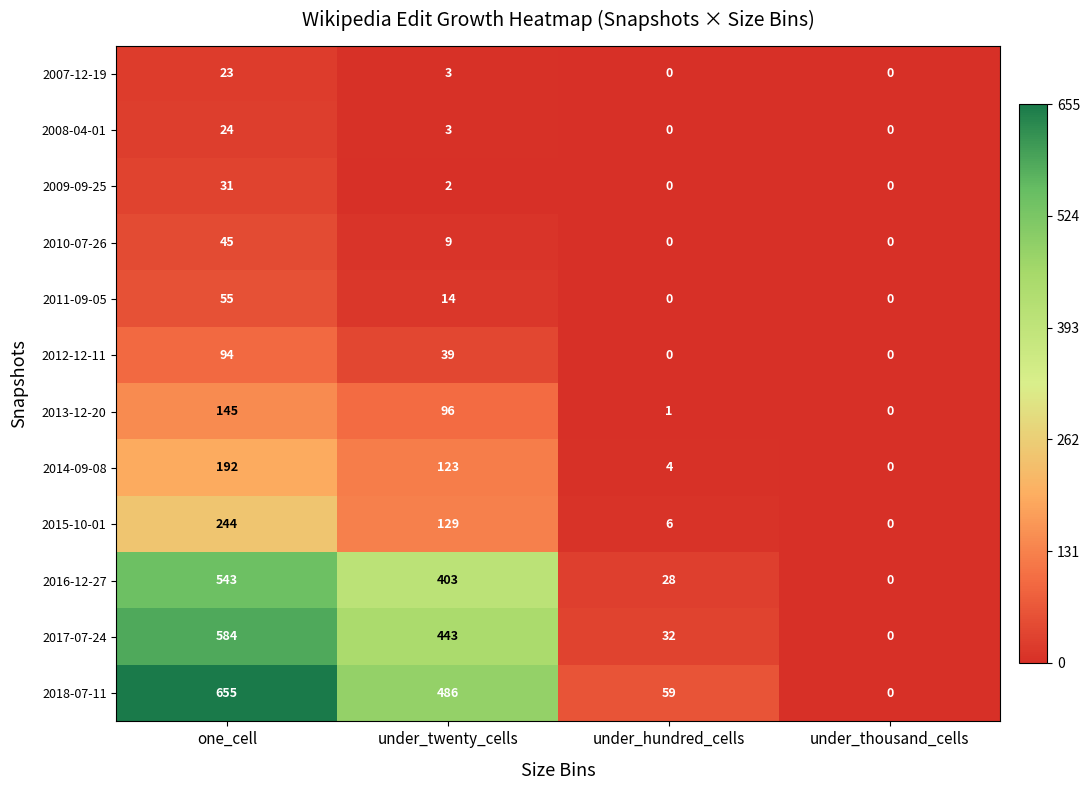

Rank the series by their maximum value, from lowest to highest.

2007-12-19, 2008-04-01, 2009-09-25, 2010-07-26, 2011-09-05, 2012-12-11, 2013-12-20, 2014-09-08, 2015-10-01, 2016-12-27, 2017-07-24, 2018-07-11